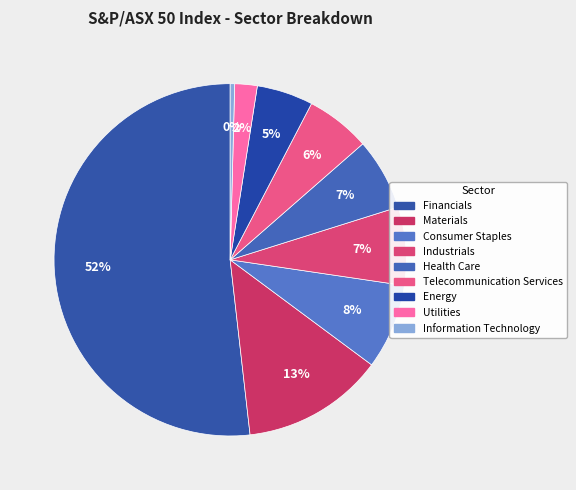

Rank the categories by value from lowest to highest.

Information Technology, Utilities, Energy, Telecommunication Services, Health Care, Industrials, Consumer Staples, Materials, Financials